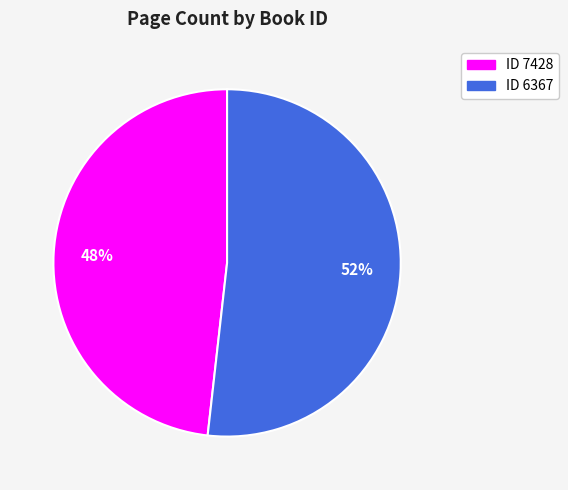

Is there any slice that represents more than half of the pie?

Yes